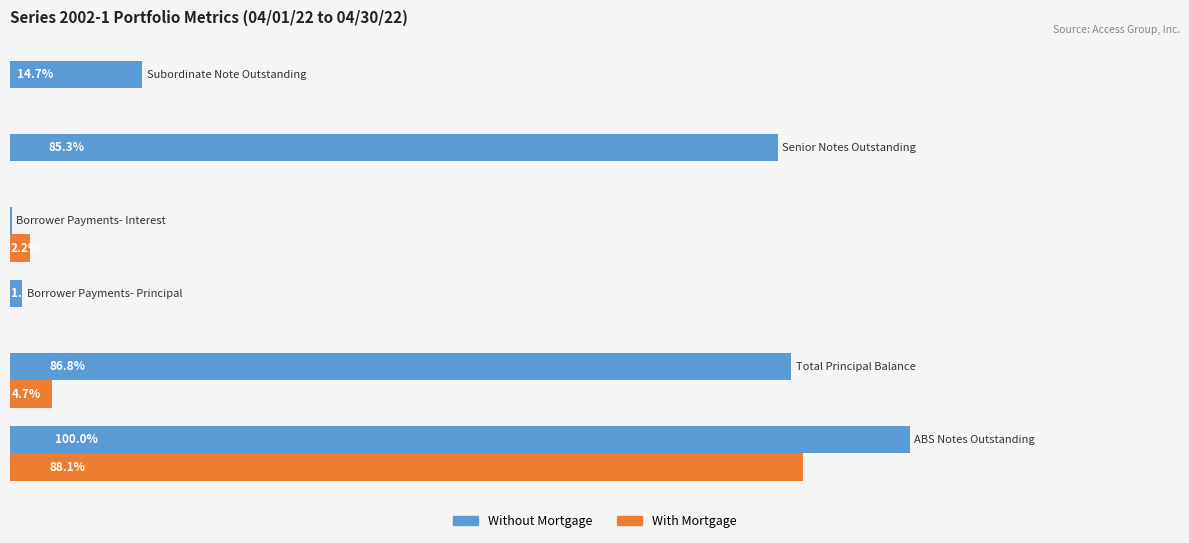

Which series has the largest total across all categories?

Without Mortgage